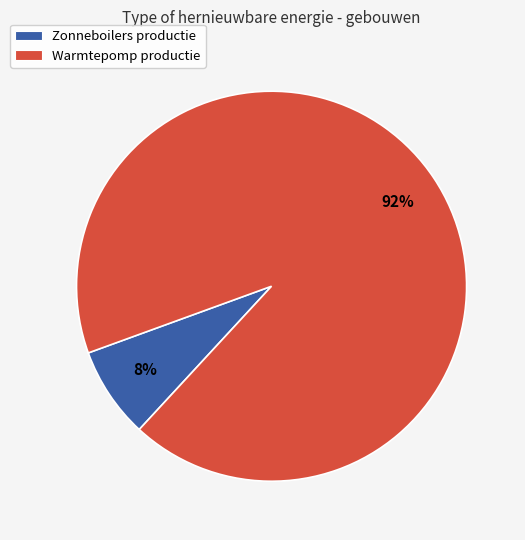

Count the number of slices in the pie.

2